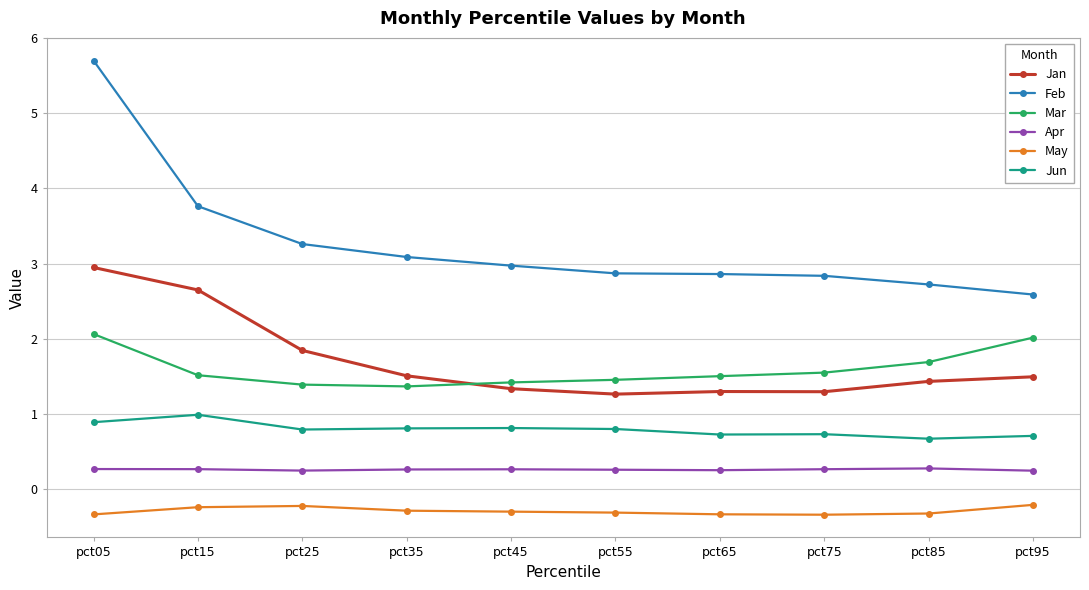

Which series has the largest range (max minus min)?

Feb